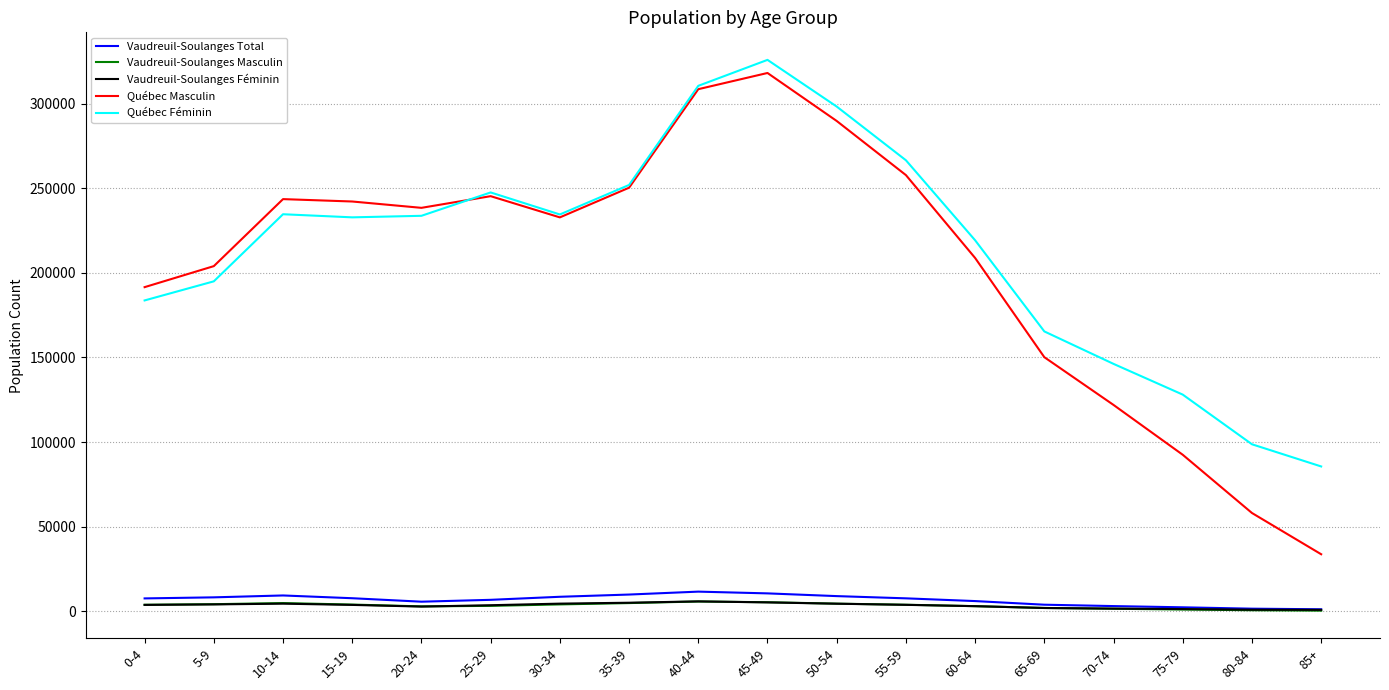

Is the value of Québec Masculin at 10-14 greater than the value of Vaudreuil-Soulanges Masculin at 85+?

Yes